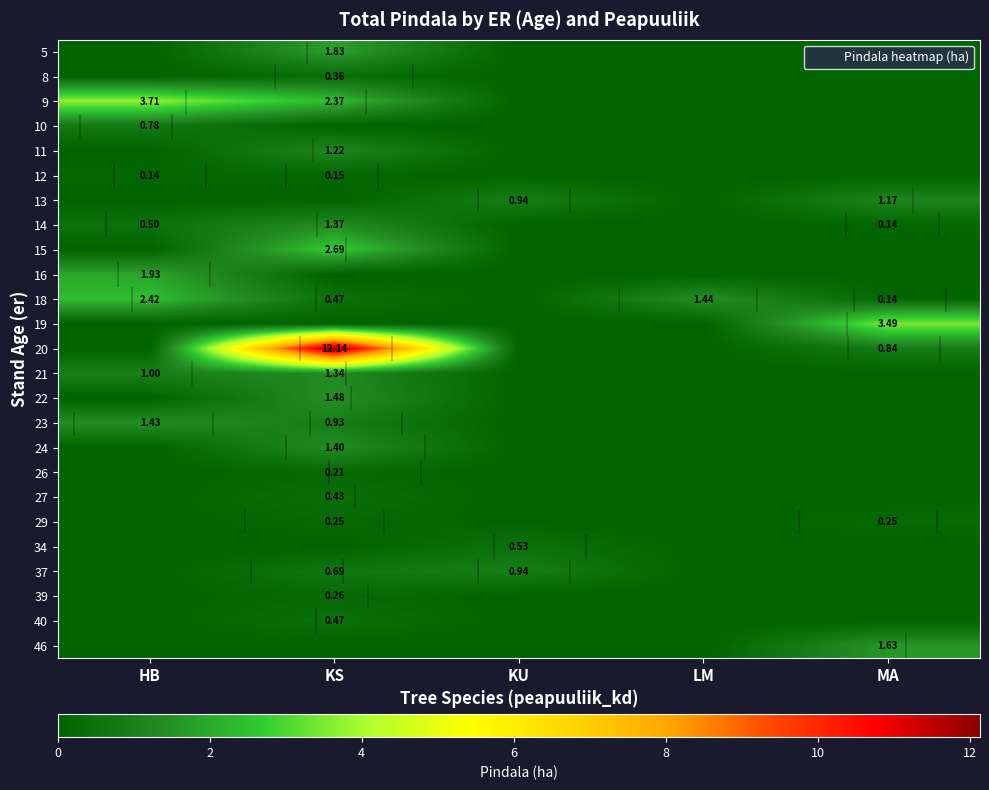

What is the difference between the highest and lowest values at HB?

3.7